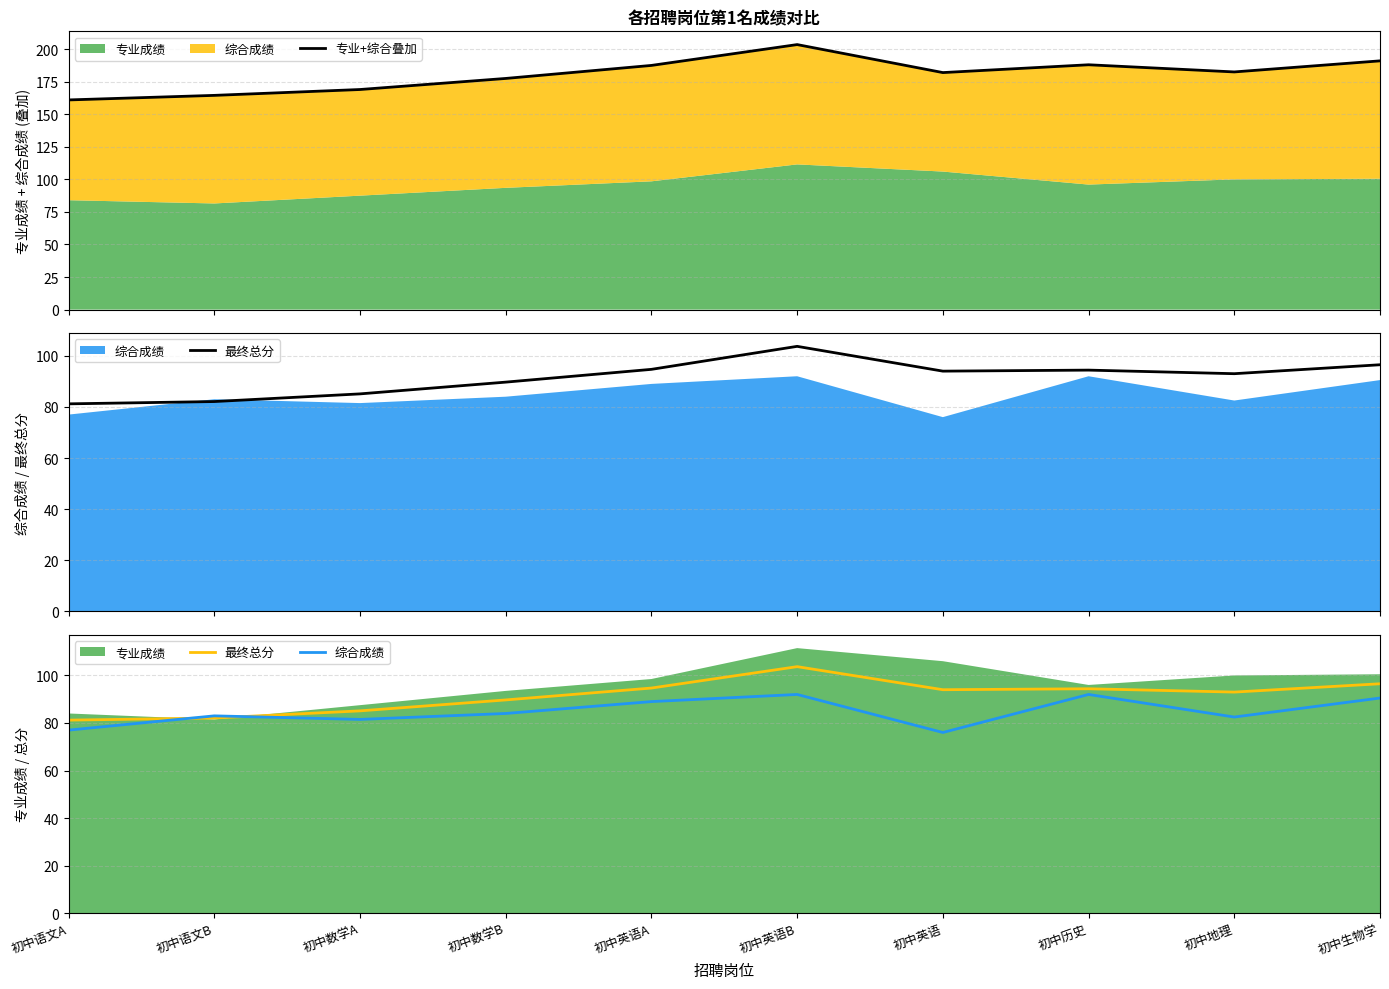

True or false: 综合成绩 has a value of 39.0 at 初中英语A.

False